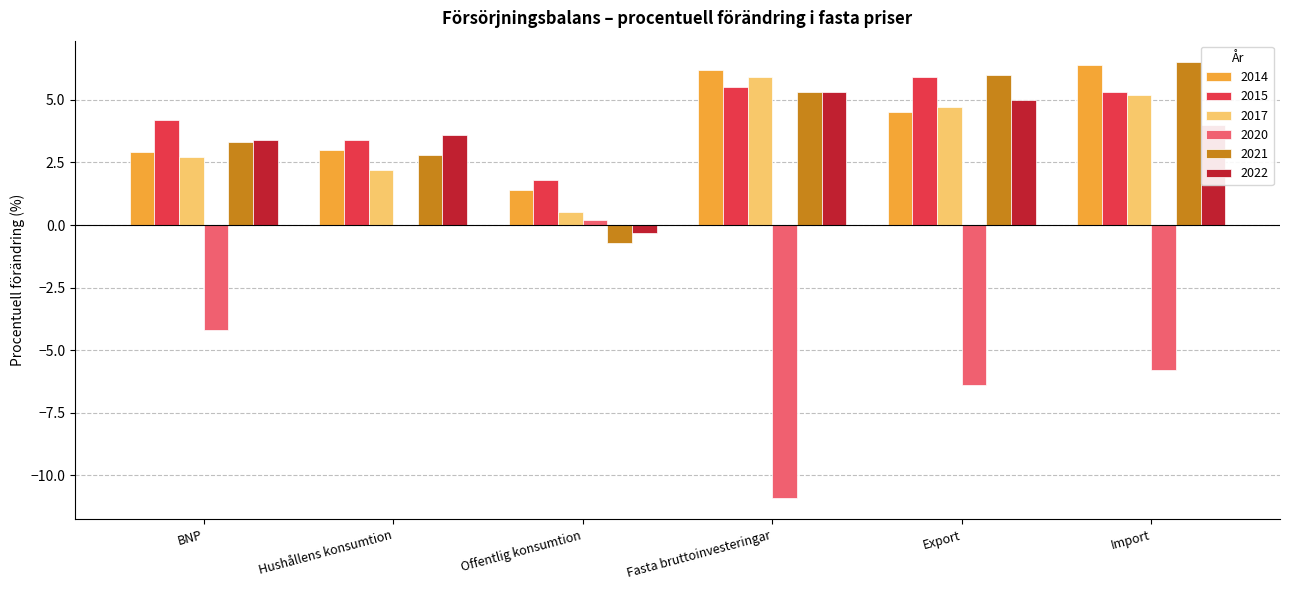

Is the value of 2017 at Import greater than the value of 2021 at Hushållens konsumtion?

Yes